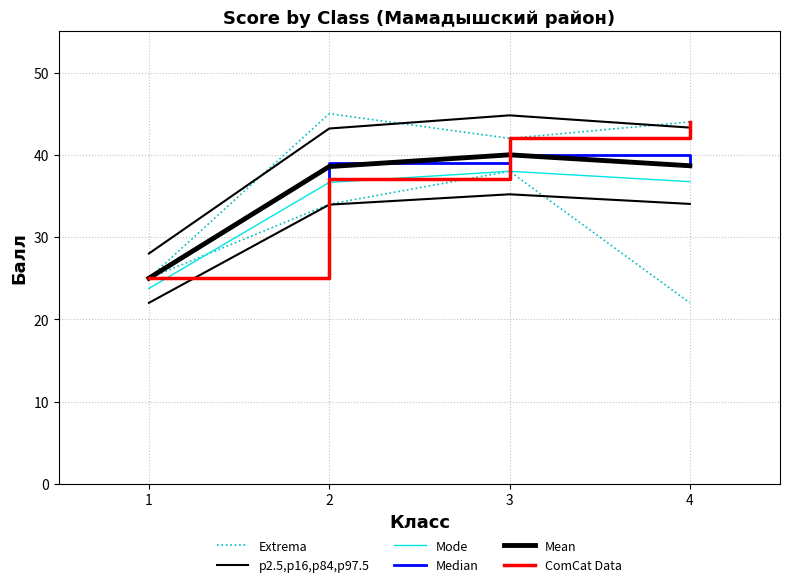

Which series has the largest total across all categories?

ComCat Data